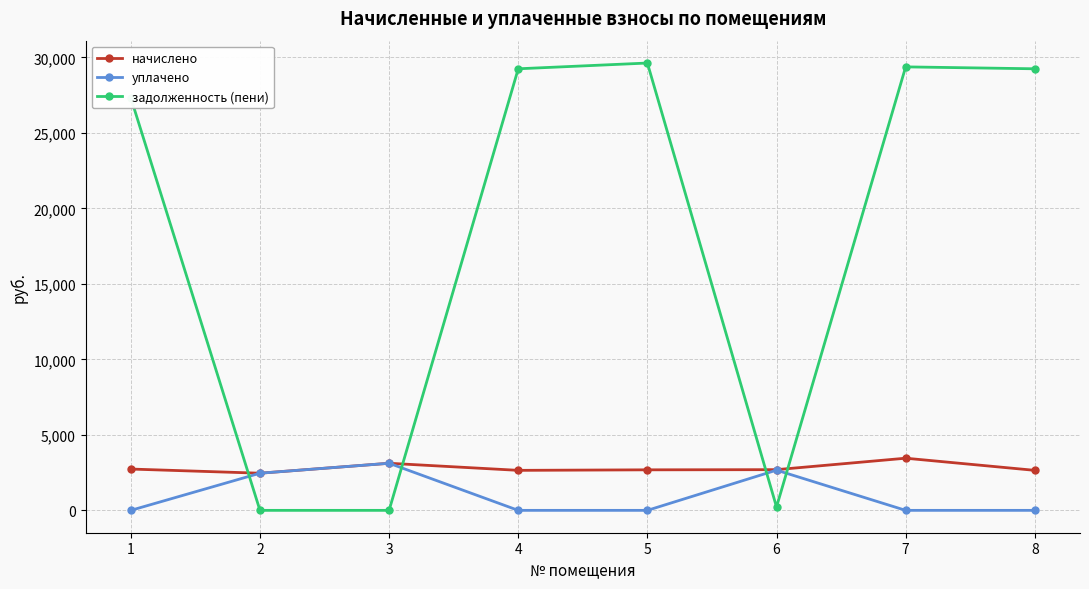

Is it true that начислено equals 2695.8 at 6?

True